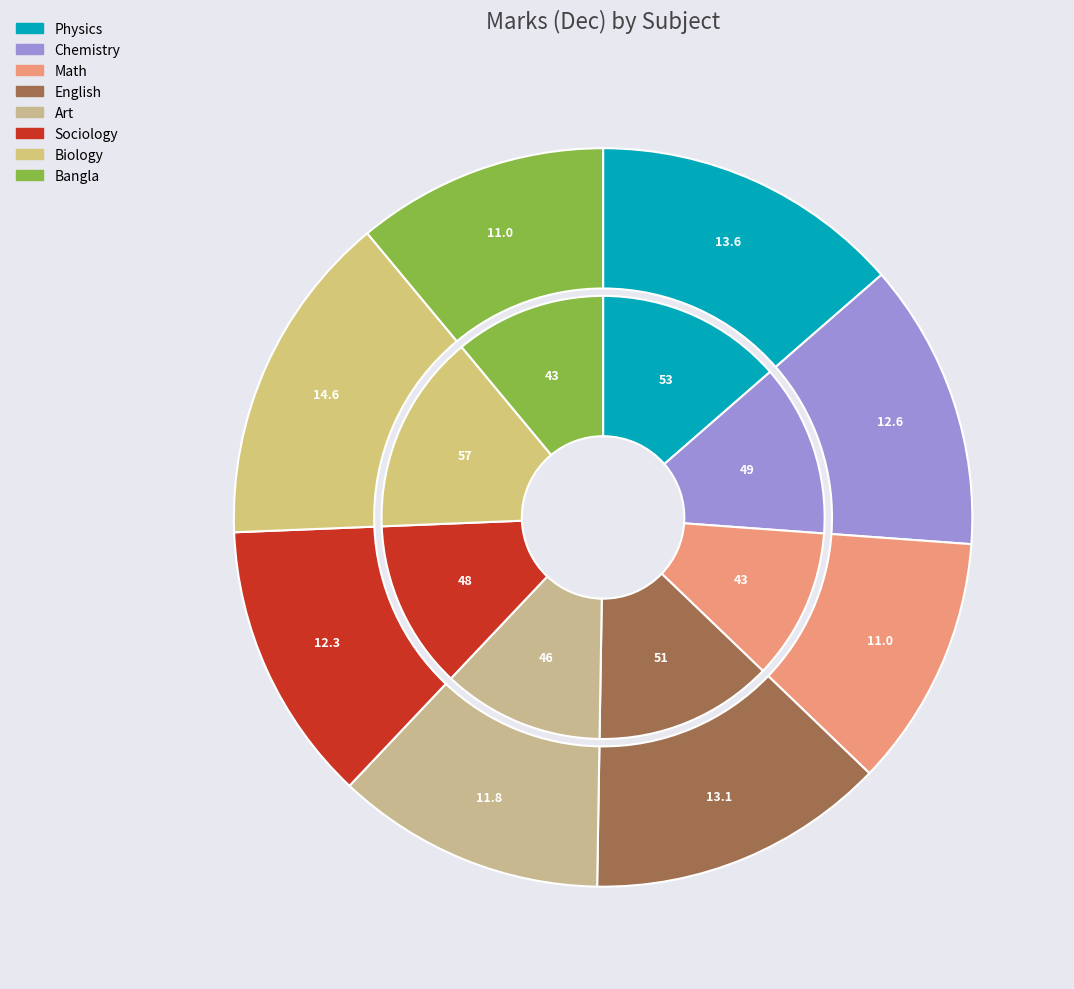

What is the change in value from English to Sociology?

-3